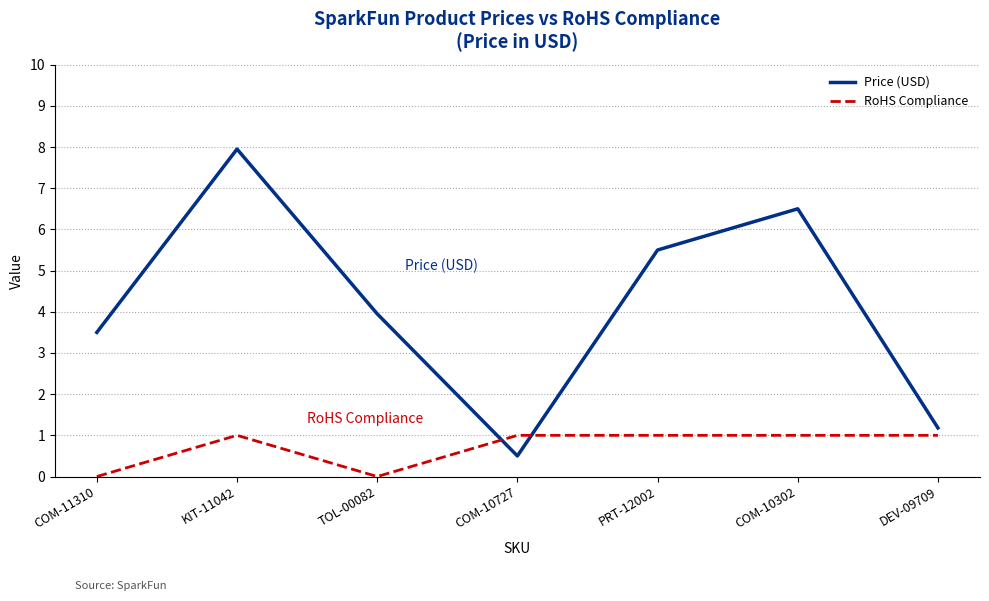

True or false: Price (USD) and RoHS Compliance cross at least once.

True